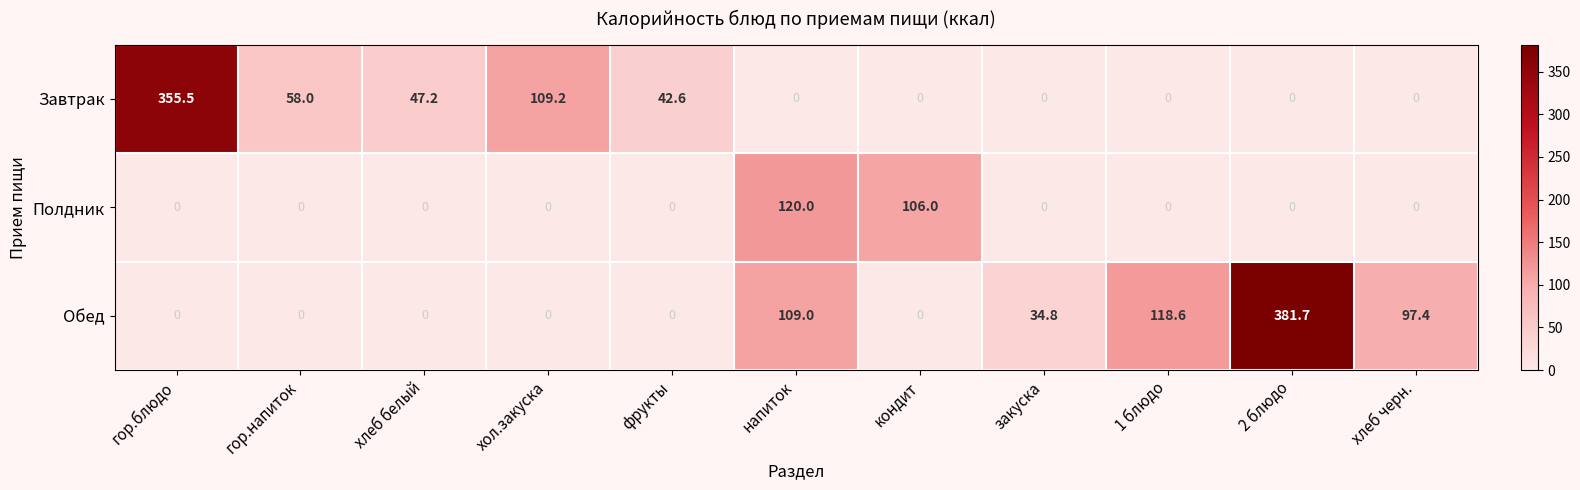

How many values in the Полдник series exceed 0?

2